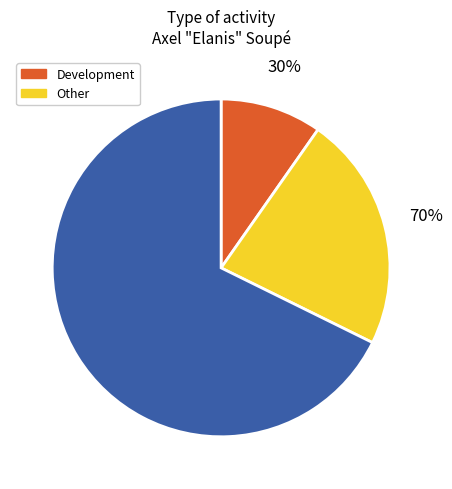

Which category has the biggest portion of the pie?

Other